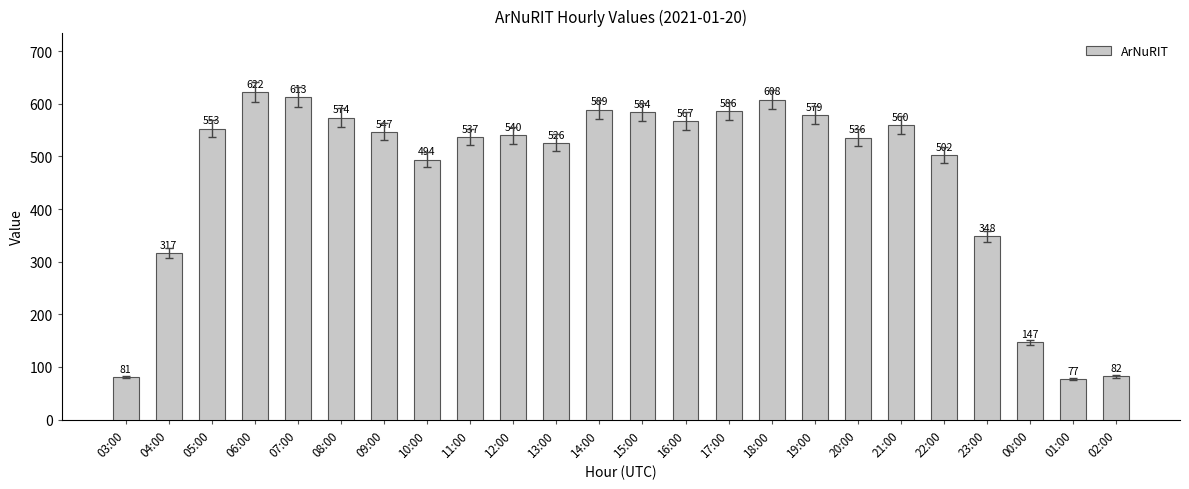

True or false: the data shows 841 at 21:00.

False